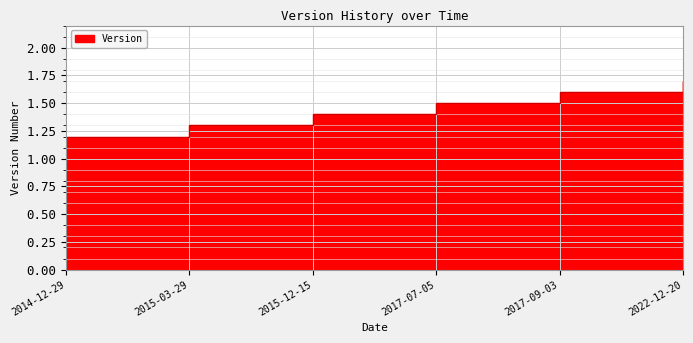

Which category has the lowest value across all series?

2014-12-29